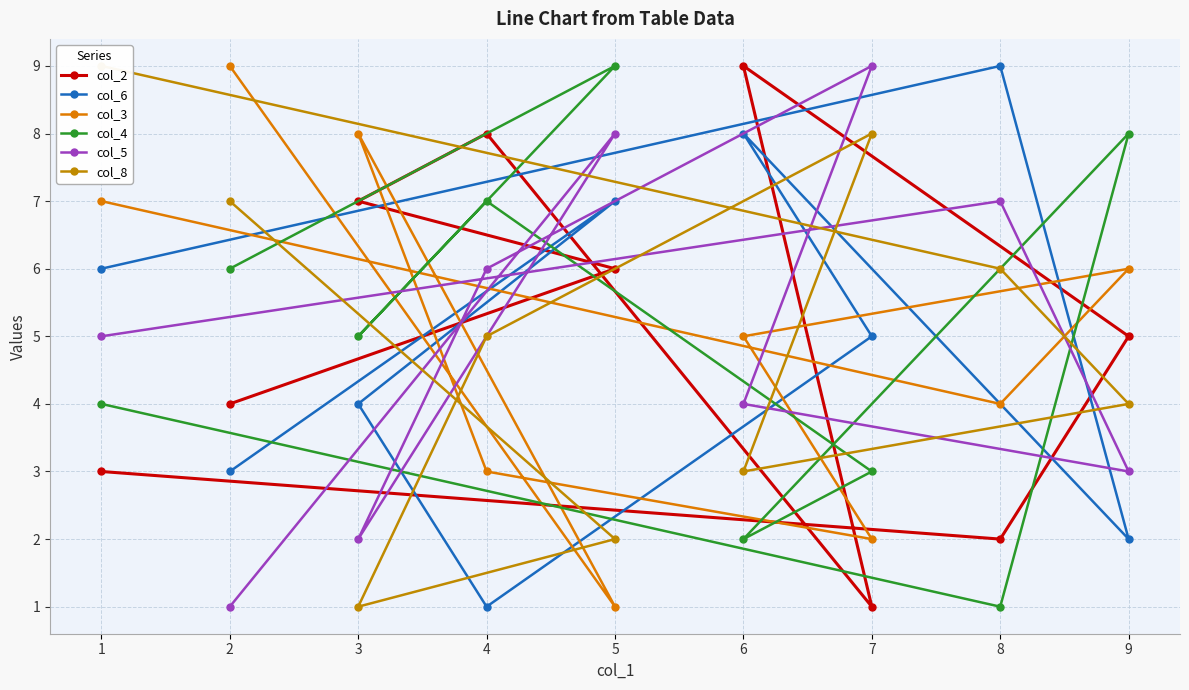

What is the highest value of the col_8 series?

9